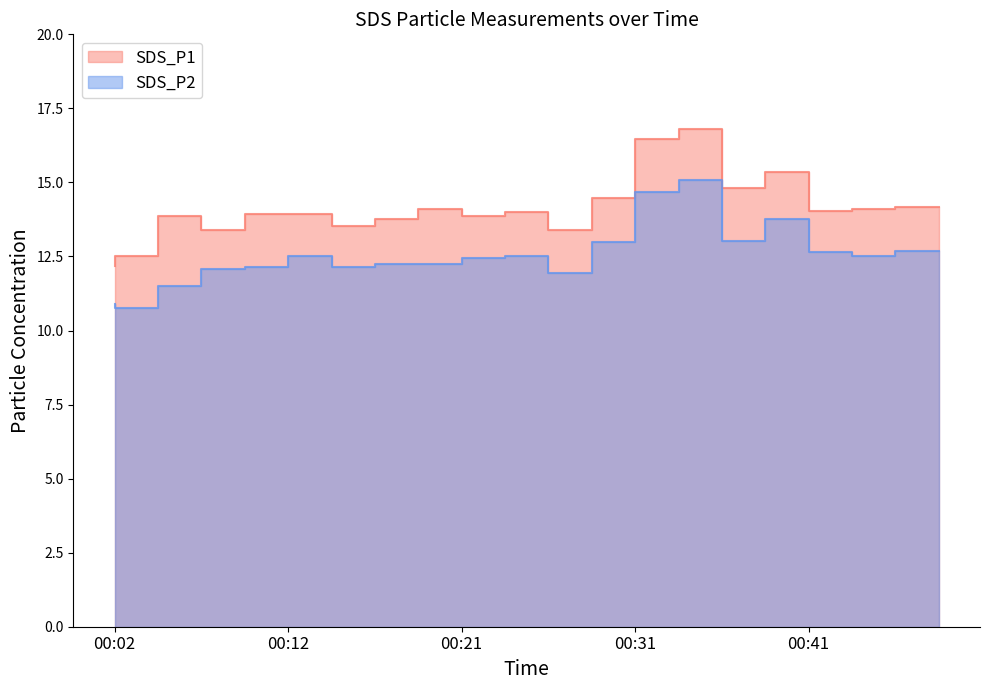

Reading right to left, what are all the values shown in this chart?

SDS_P1: 14.2	14.1	14.1	15.3	14.8	16.8	16.4	14.5	13.4	14.0	13.8	14.1	13.8	13.5	13.9	13.9	13.4	13.8	12.5	12.2
SDS_P2: 12.7	12.5	12.7	13.8	13.0	15.1	14.7	13.0	11.9	12.5	12.4	12.2	12.2	12.1	12.5	12.1	12.1	11.5	10.8	10.9